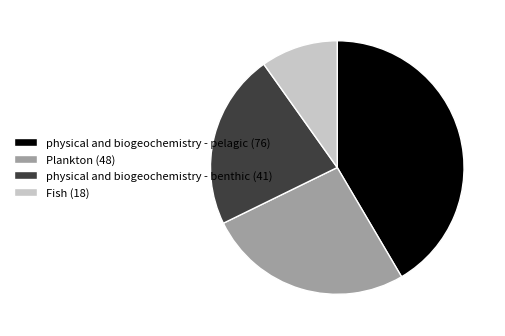

Is physical and biogeochemistry - benthic the majority of the pie?

No